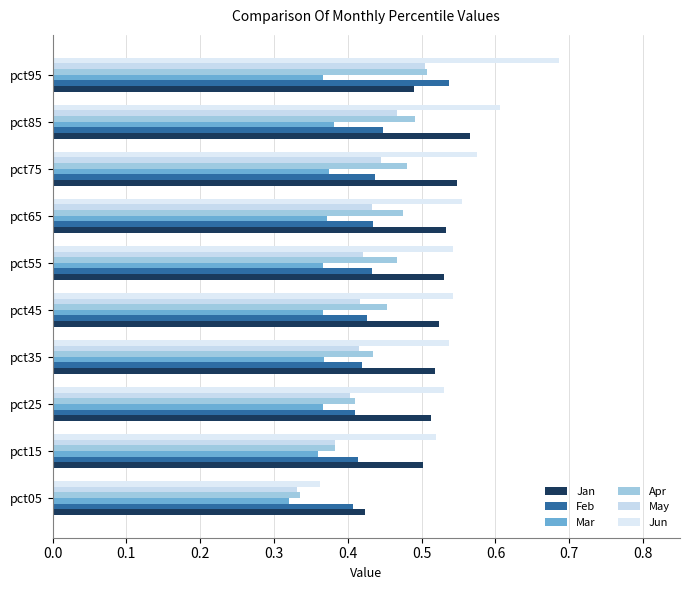

How many distinct data groups are displayed?

6